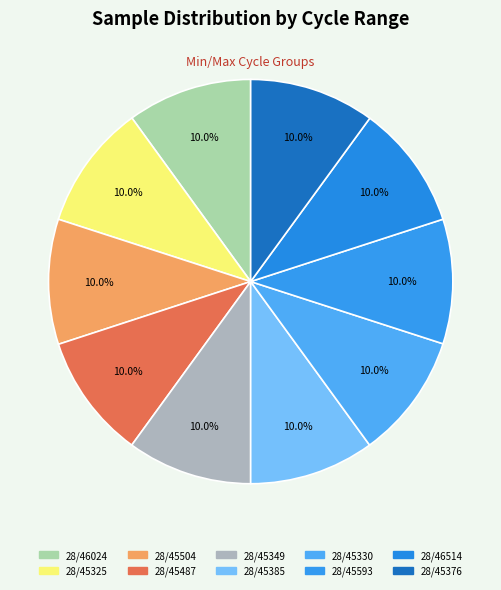

How many slices are in this pie chart?

10